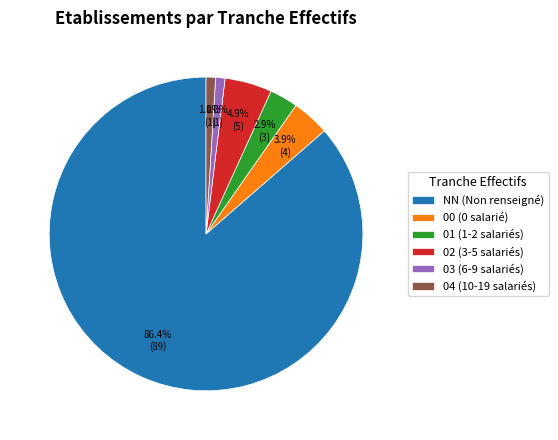

What percentage is the 00 slice, to the nearest percent?

4%